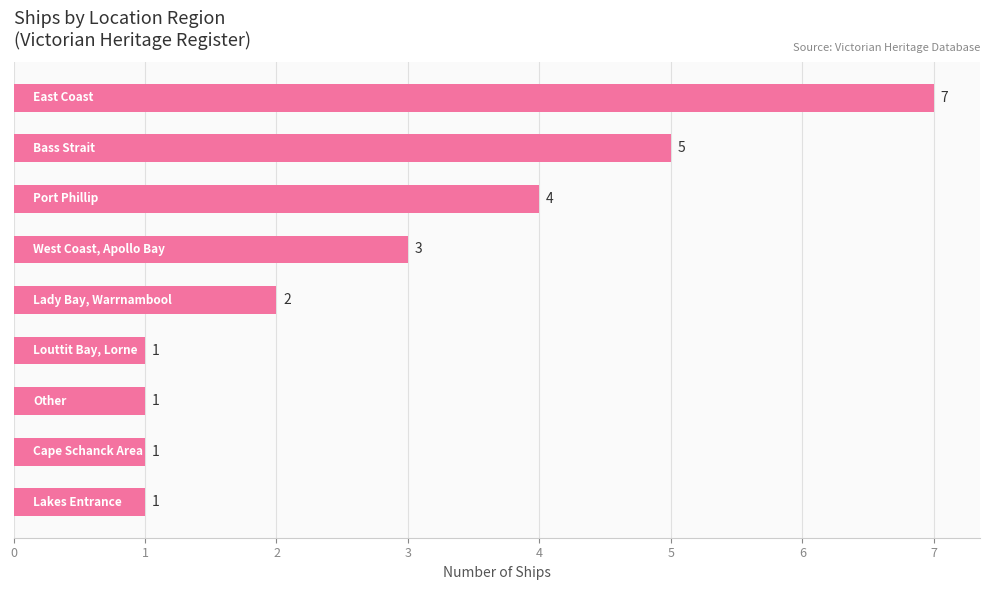

Does the chart contain stacked bars?

No